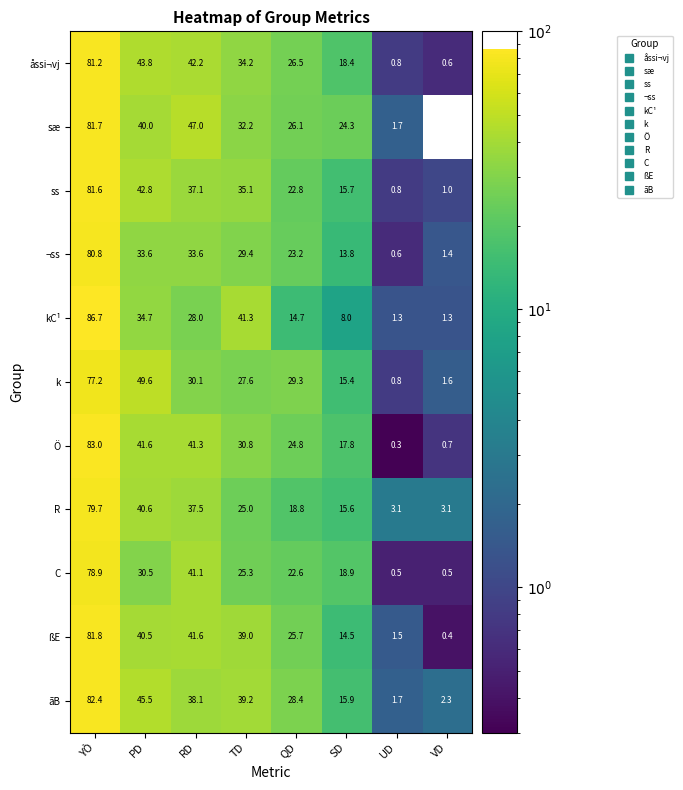

Where does the R series first go above 25?

YÒ